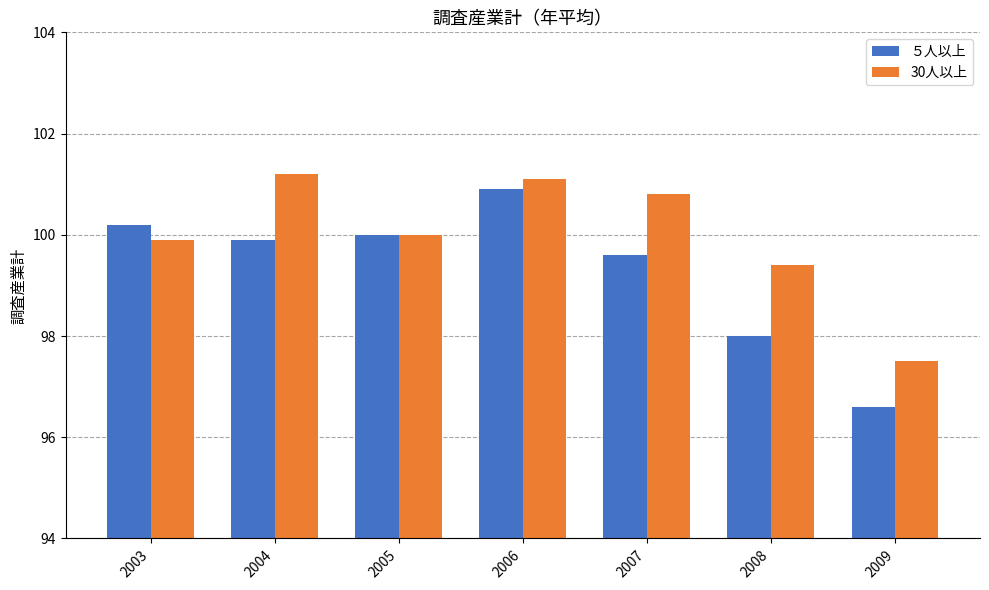

Rank the categories by ５人以上 value from lowest to highest.

2009, 2008, 2007, 2004, 2005, 2003, 2006